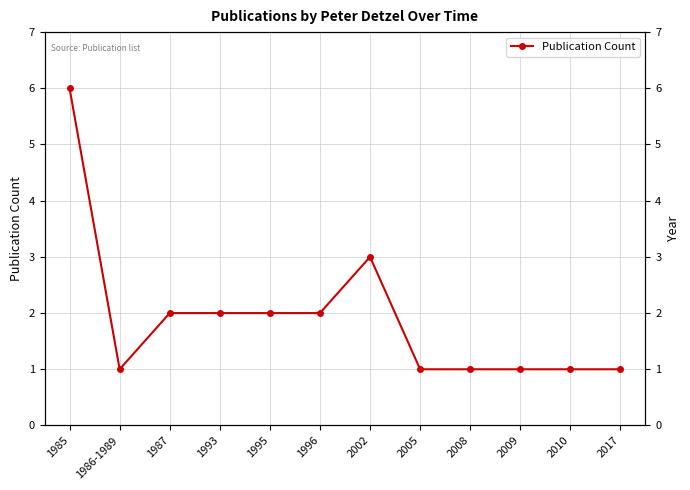

How many values are below 2?

6